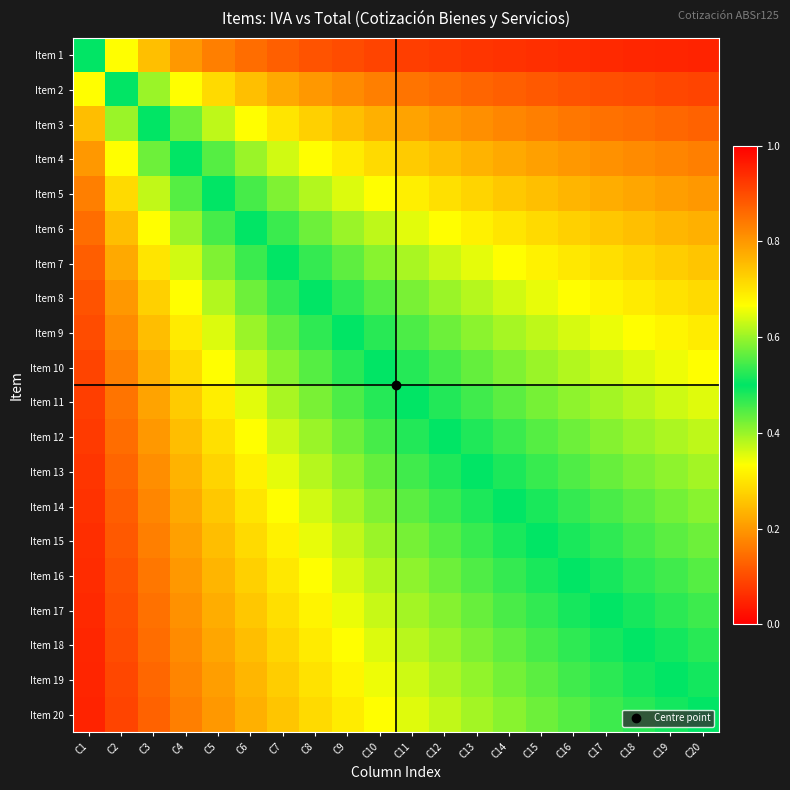

Which category has the highest value across all series?

C1